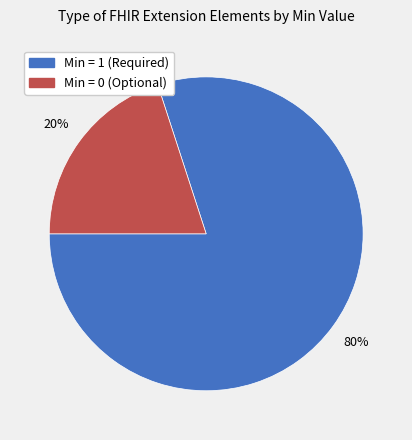

To the nearest percent, what is the average slice percentage?

50%